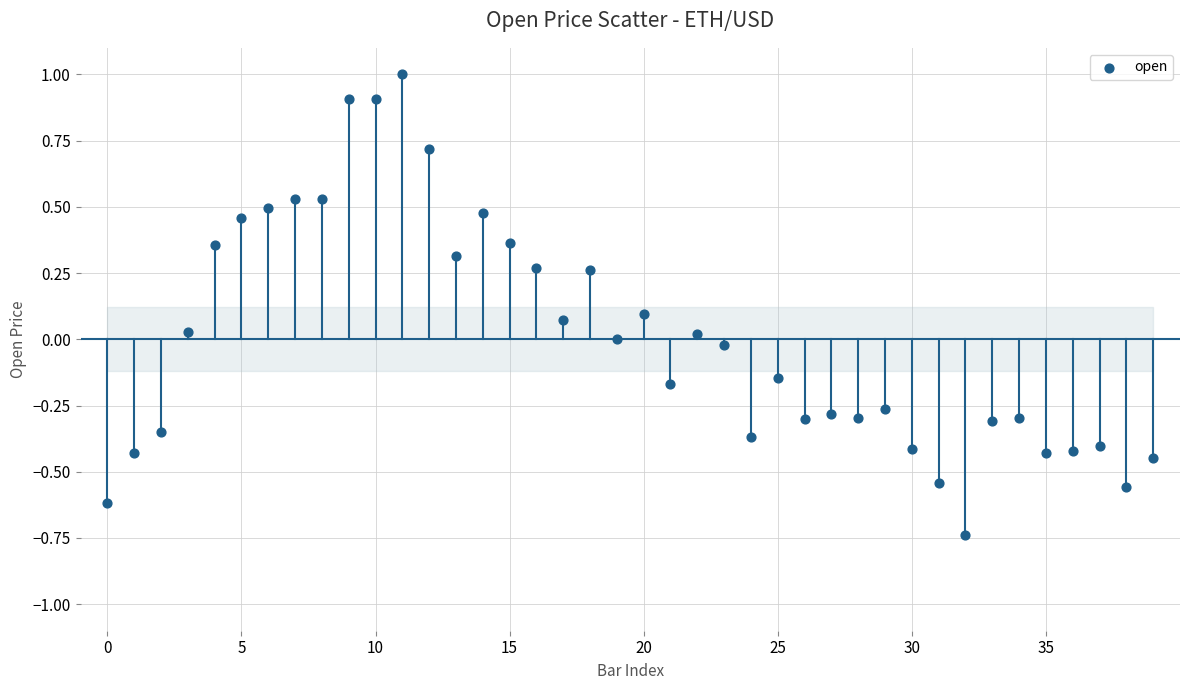

What is the range of Y values (max minus min)?

1.7